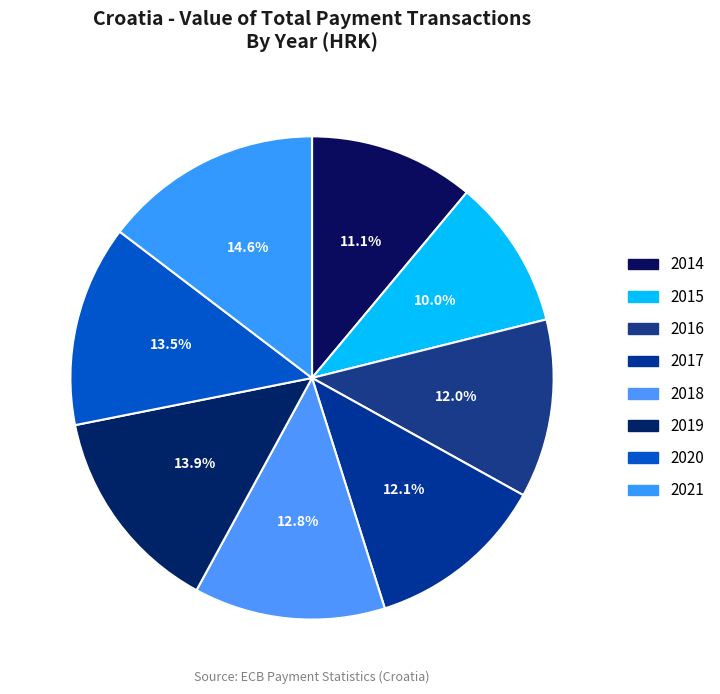

Count the number of slices in the pie.

8